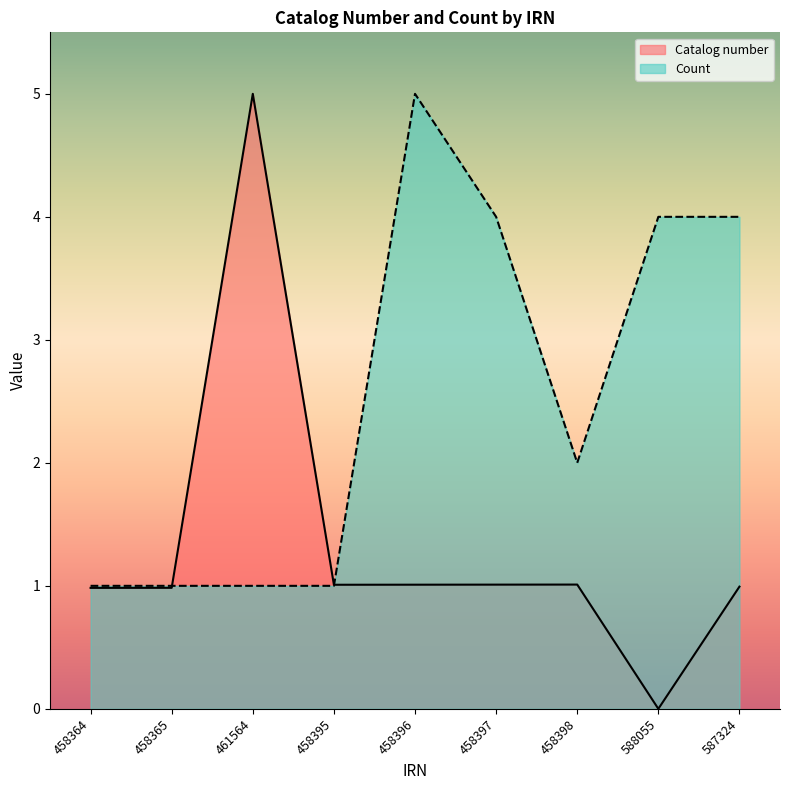

What is the total value across all series at 587324?

5.0